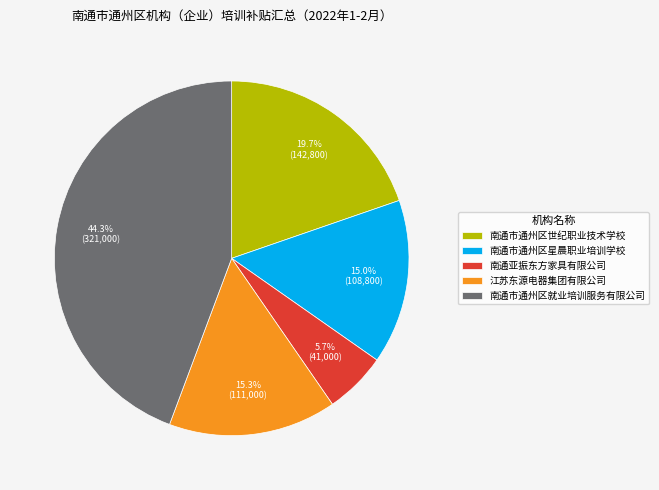

True or false: 南通市通州区星晨职业培训学校 accounts for 5% of the total.

False